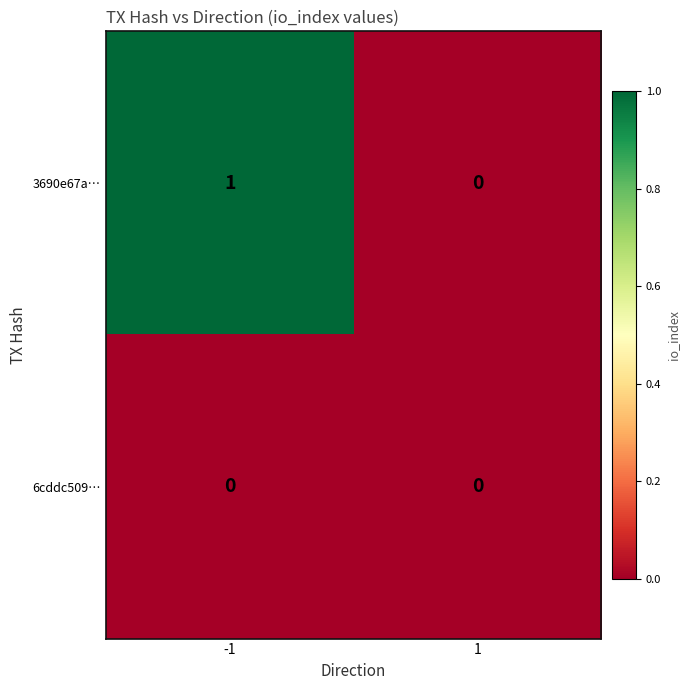

Which series has the largest total across all categories?

3690e67a…